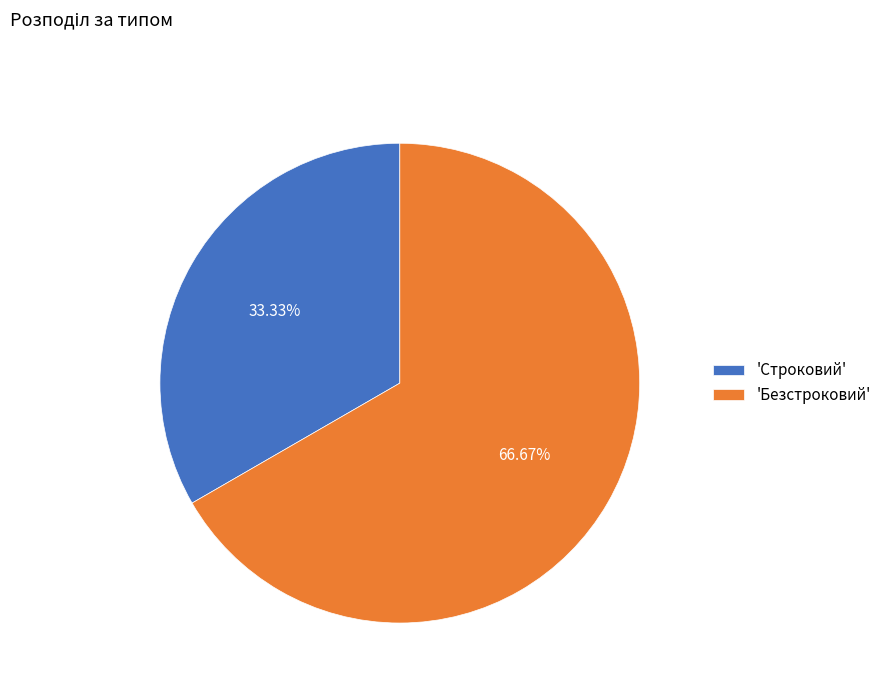

To the nearest percent, what is the average slice percentage?

50%